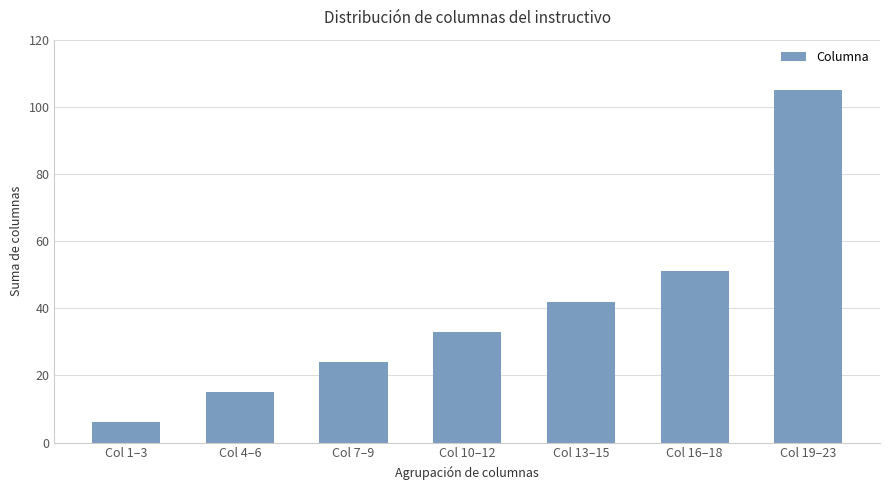

What position from the left is Col 10–12?

4